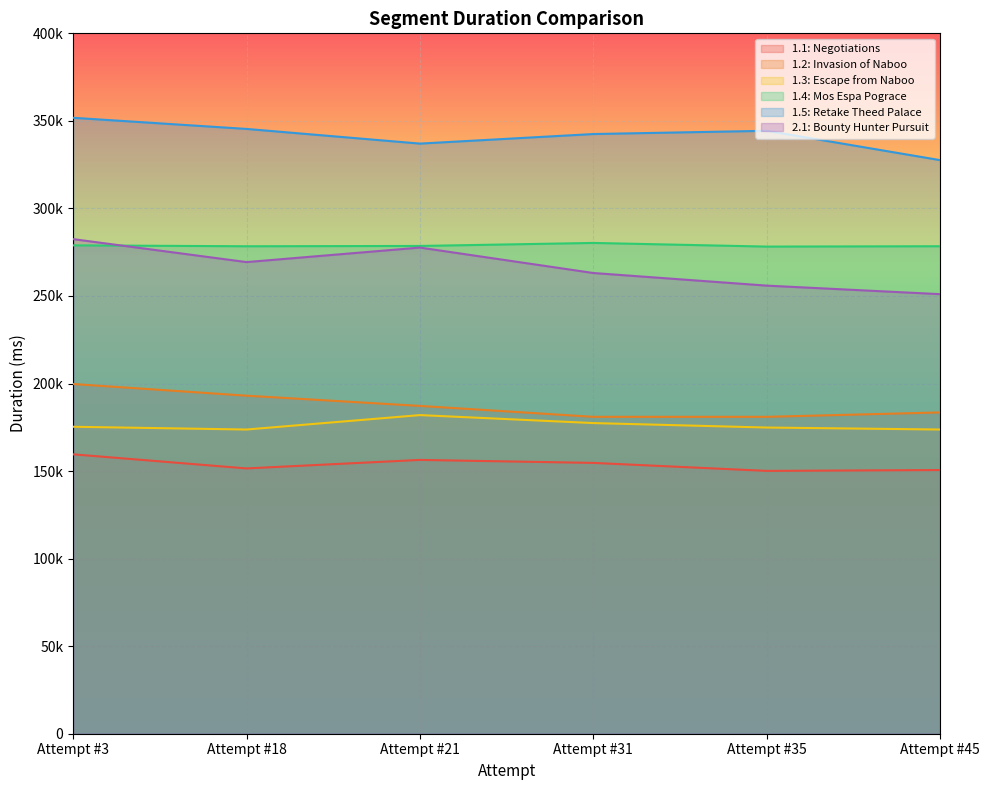

Reading right to left, extract all data points from this chart.

1.1: Negotiations: Attempt #45=150591	Attempt #35=150116	Attempt #31=154675	Attempt #21=156374	Attempt #18=151519	Attempt #3=159570
1.2: Invasion of Naboo: Attempt #45=183492	Attempt #35=180980	Attempt #31=180980	Attempt #21=187218	Attempt #18=193056	Attempt #3=199722
1.3: Escape from Naboo: Attempt #45=173737	Attempt #35=174868	Attempt #31=177418	Attempt #21=181974	Attempt #18=173737	Attempt #3=175309
1.4: Mos Espa Pograce: Attempt #45=278416	Attempt #35=278211	Attempt #31=280298	Attempt #21=278576	Attempt #18=278397	Attempt #3=278913
1.5: Retake Theed Palace: Attempt #45=327579	Attempt #35=344339	Attempt #31=342490	Attempt #21=337027	Attempt #18=345406	Attempt #3=351767
2.1: Bounty Hunter Pursuit: Attempt #45=251042	Attempt #35=255916	Attempt #31=263120	Attempt #21=277646	Attempt #18=269354	Attempt #3=282471